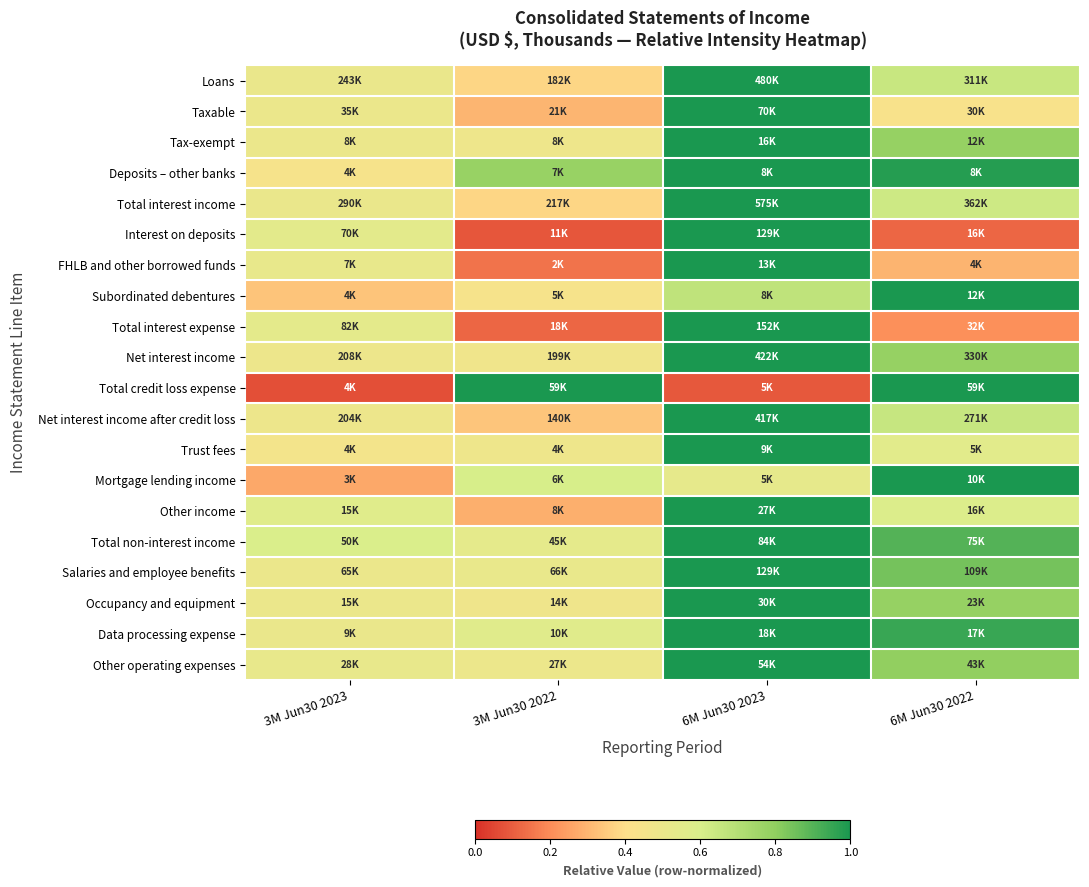

What is the greatest value displayed?

1.0